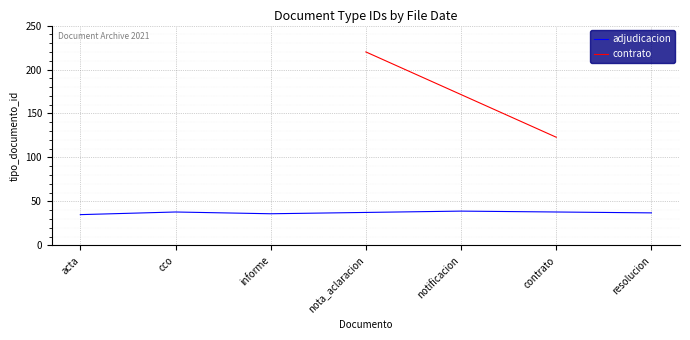

The adjudicacion series shows 38 at cco. True or false?

True